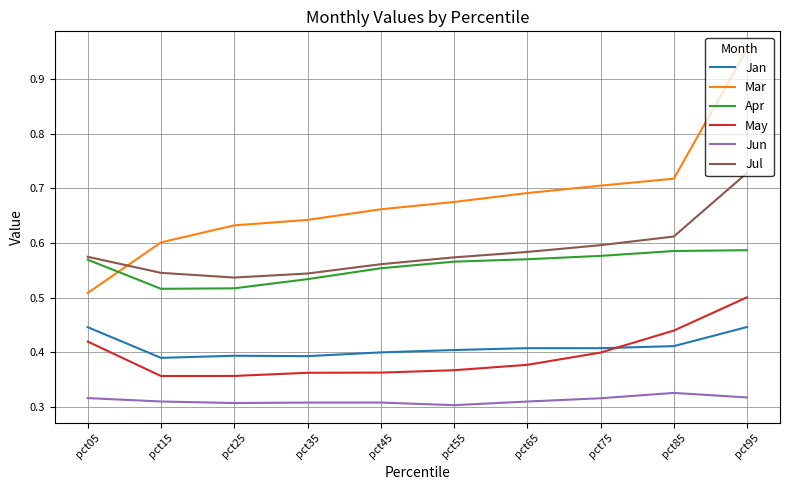

Is this an area chart (filled region under the line)?

No